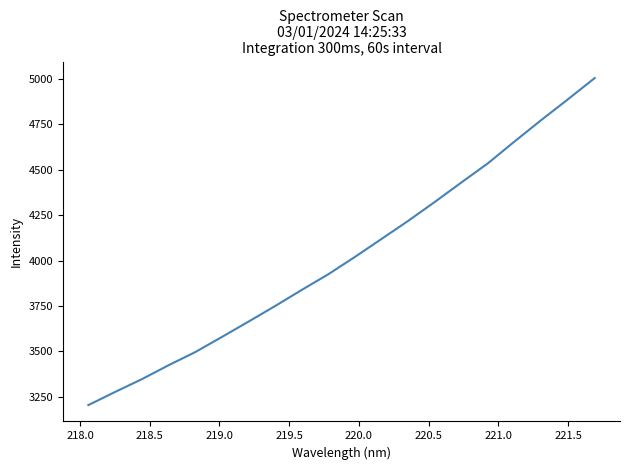

What is the greatest value displayed?

5004.5